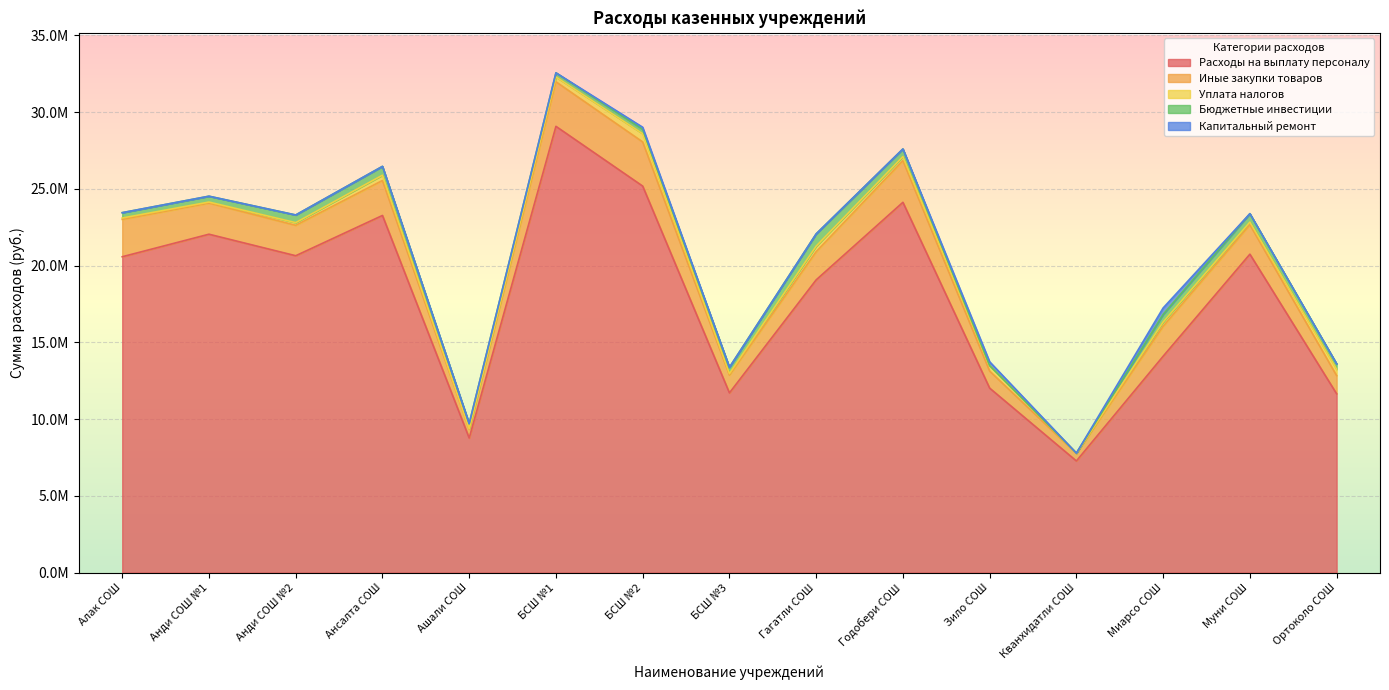

True or false: Иные закупки товаров has a value of 3132674.5 at Анди СОШ №1.

False